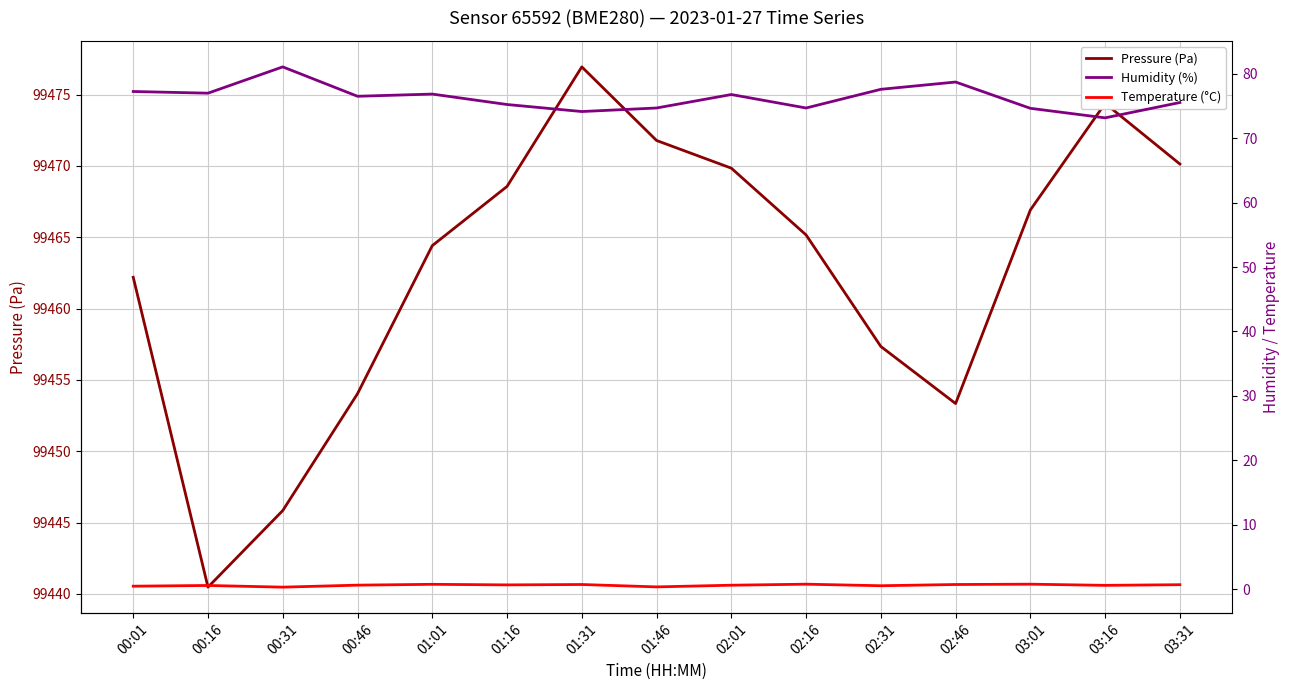

What position from the right is 00:31?

13